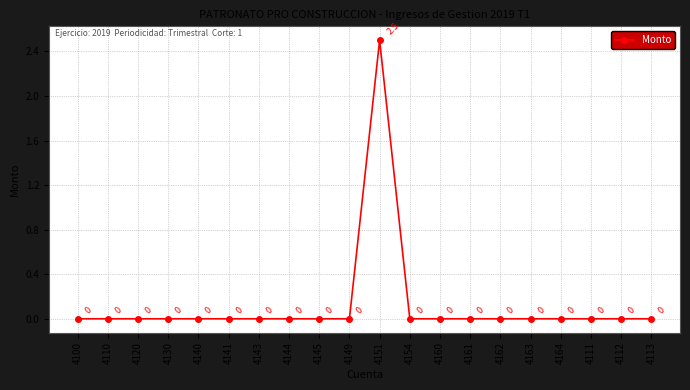

How many values exceed 0?

1